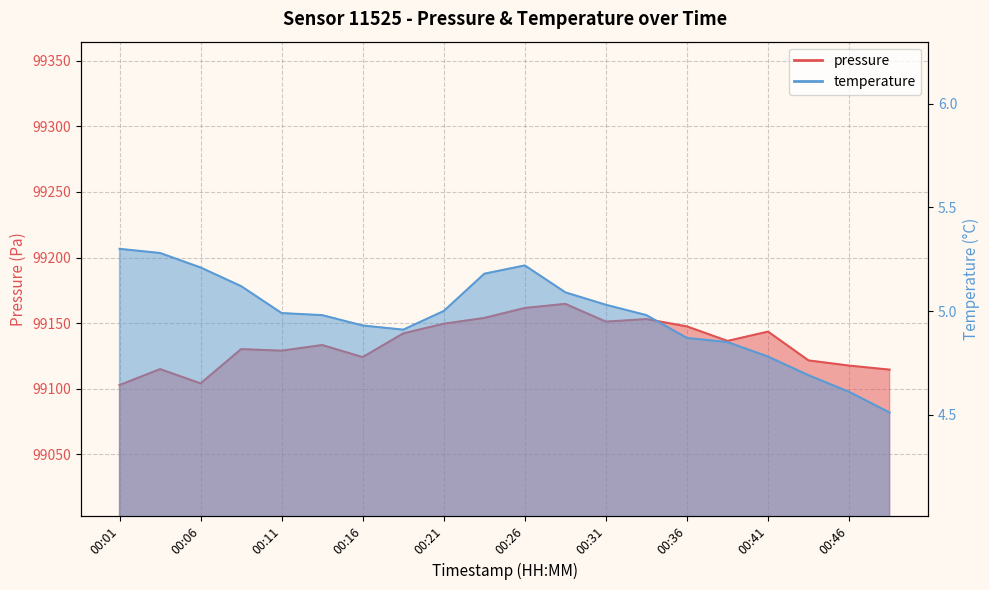

The value of pressure at 00:43 is 68282.9. True or false?

False